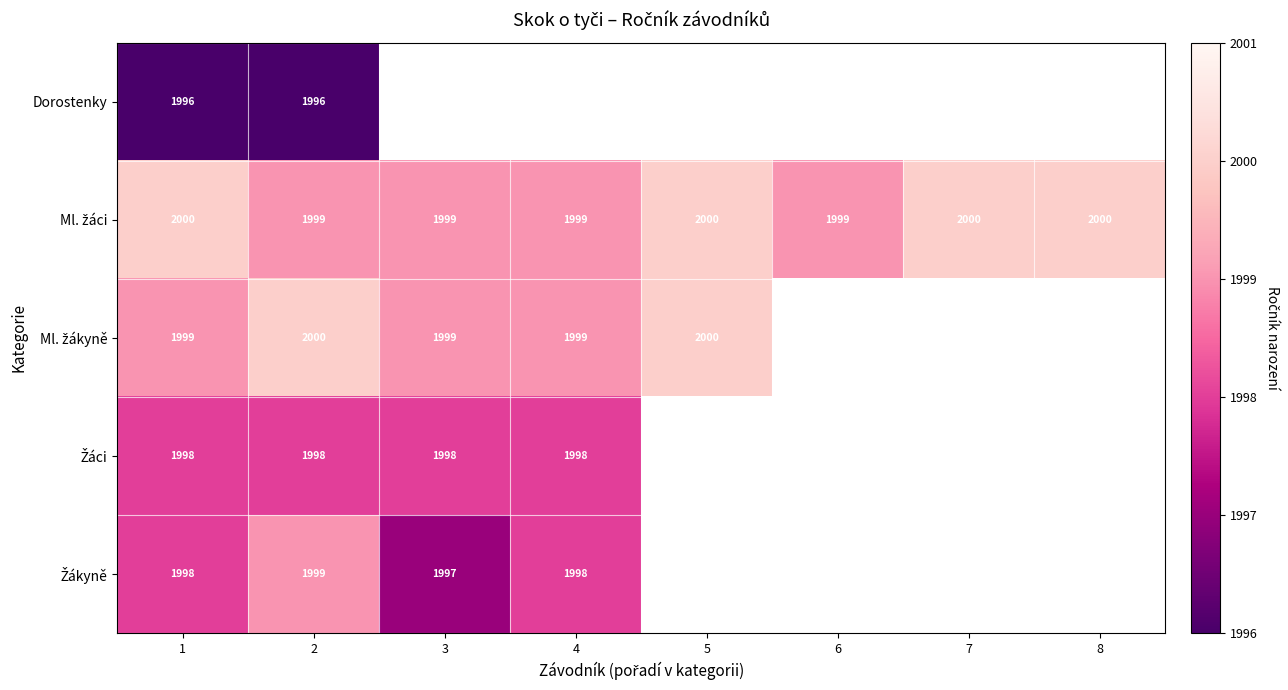

What is the spread (max minus min) of values at 1?

4